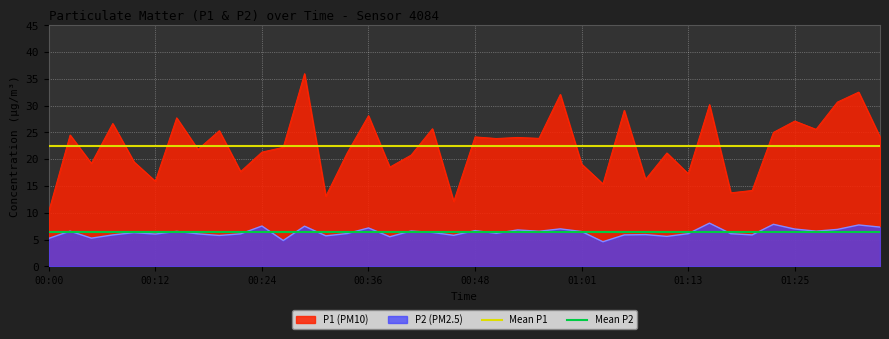

What are all the series names shown in the legend?

P1 (PM10), P2 (PM2.5), Mean P1, Mean P2